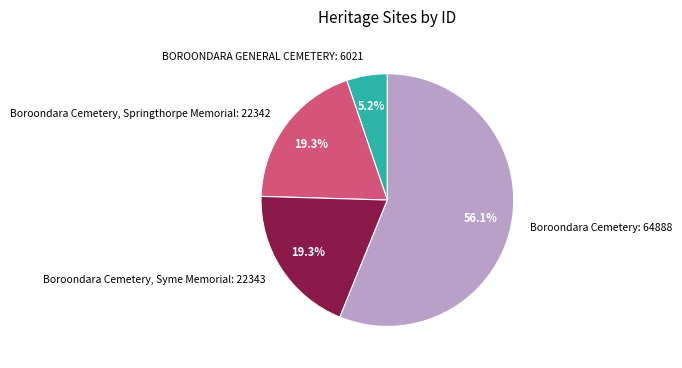

Is it true that BOROONDARA GENERAL CEMETERY is 15% of the pie?

False